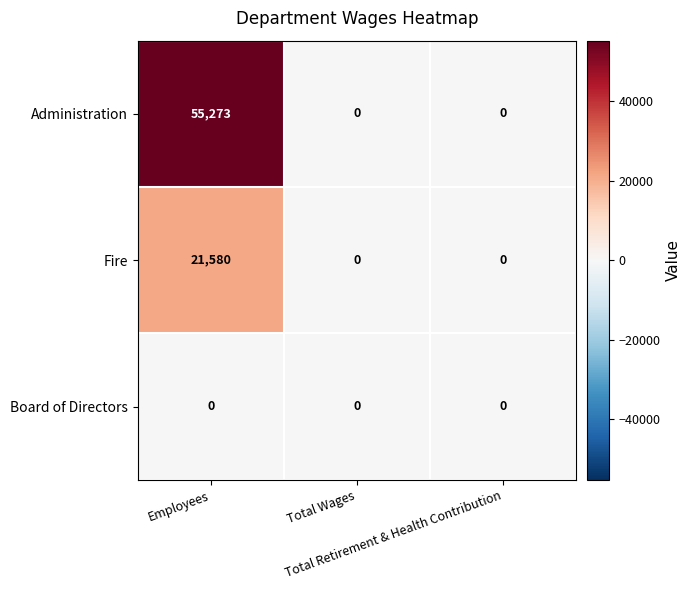

List the series in order of their overall mean, highest first.

Administration, Fire, Board of Directors